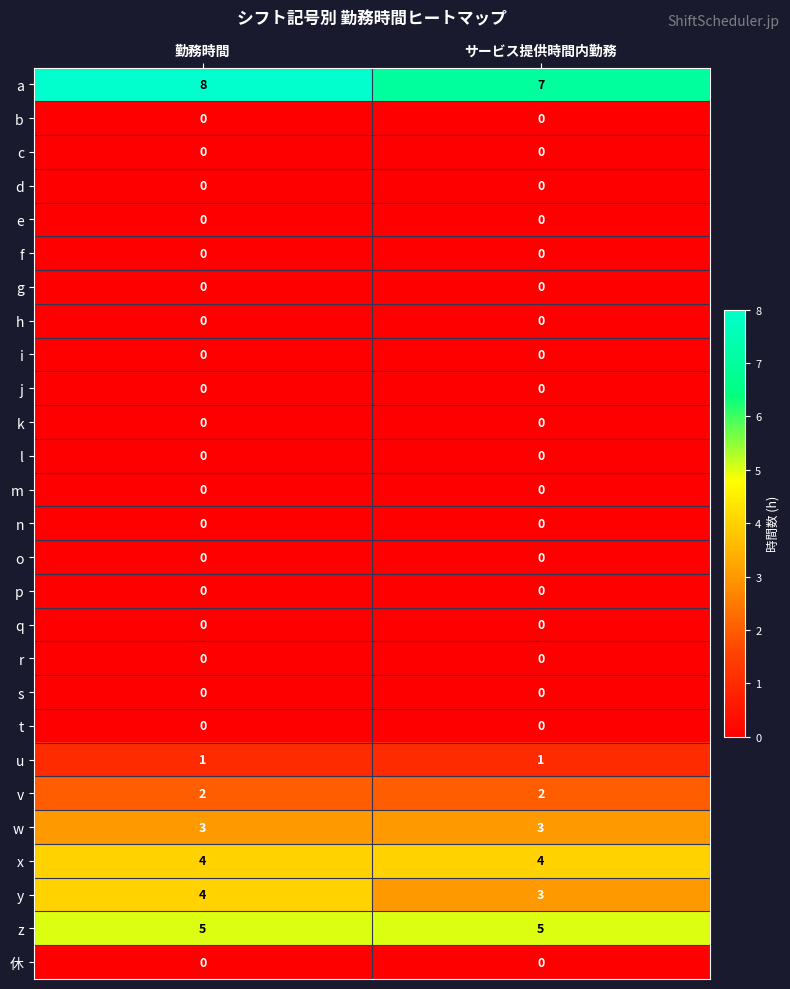

What is the spread (max minus min) of values at サービス提供時間内勤務?

7